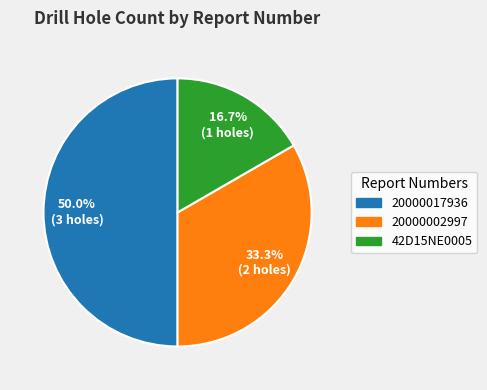

What is the largest slice in the pie chart?

20000017936